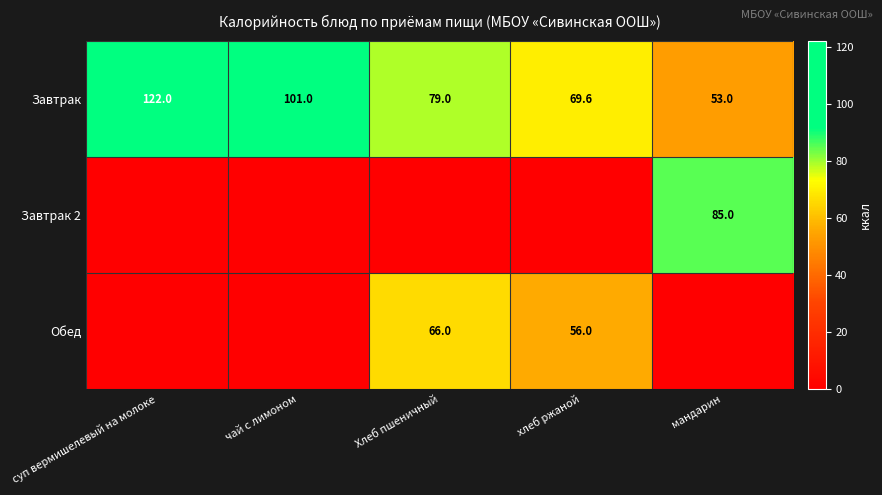

The Завтрак 2 series shows 26.5 at мандарин. True or false?

False